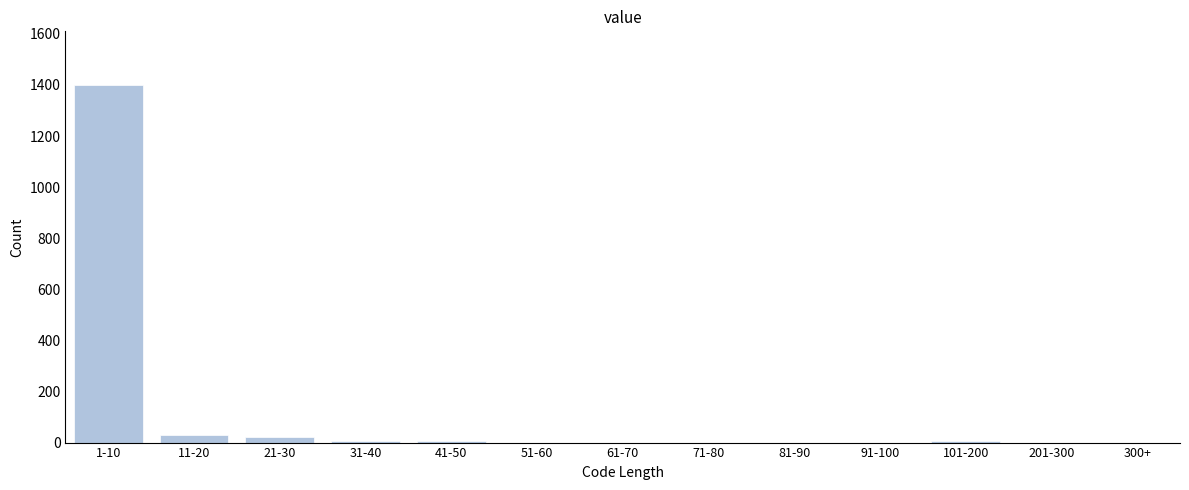

The value at 300+ is 0. True or false?

True